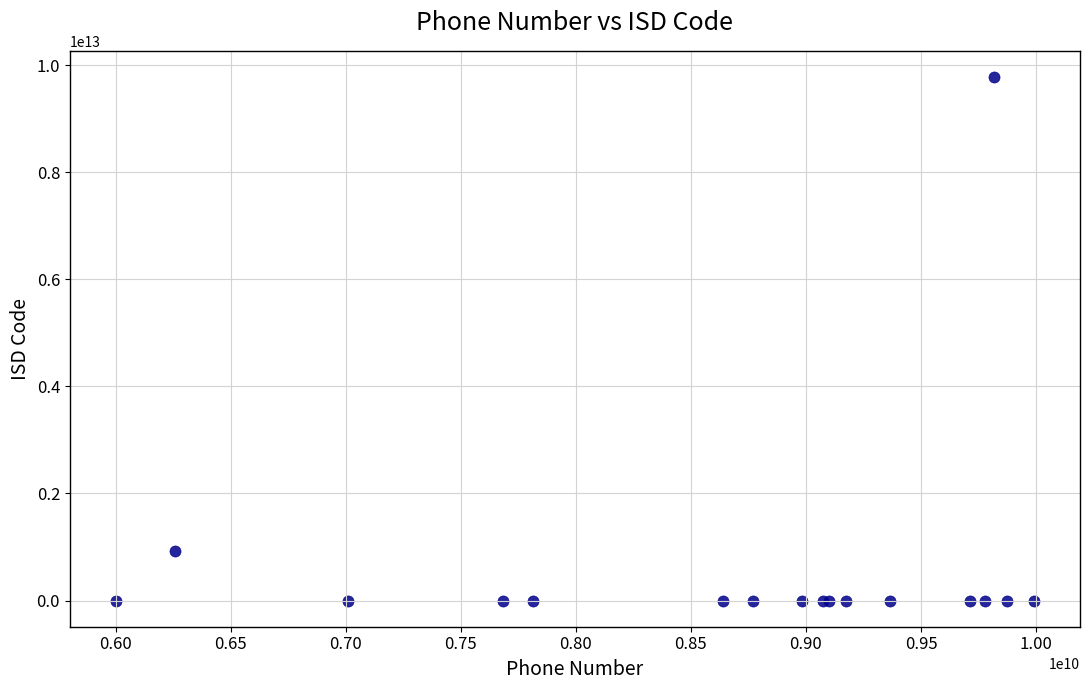

What Y value in the scatter plot is closest to 4889908070473?

916260277017